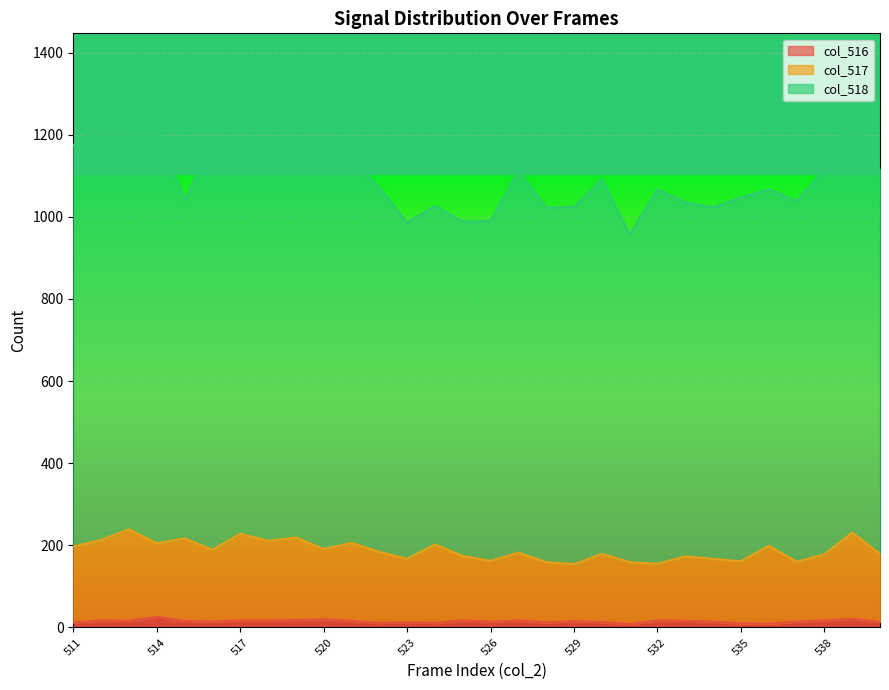

True or false: col_516 and col_517 intersect in this chart.

False